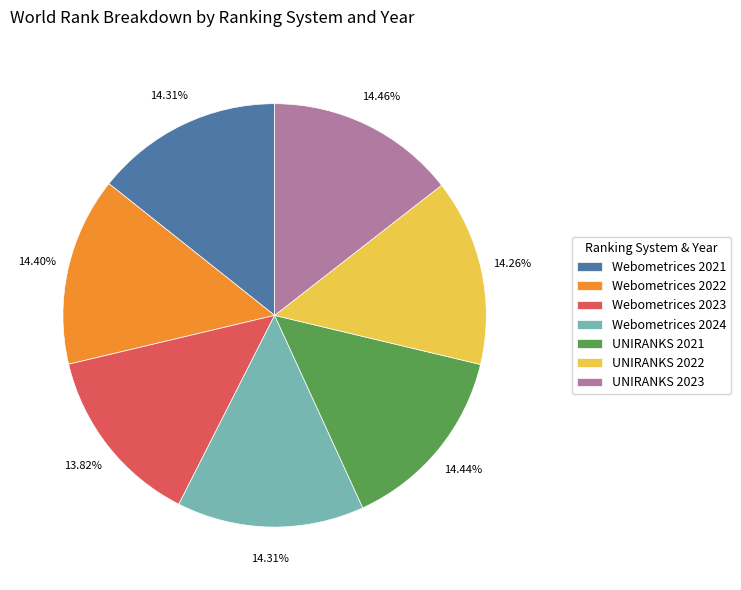

The Webometrices 2022 slice represents 14% of the pie. True or false?

True